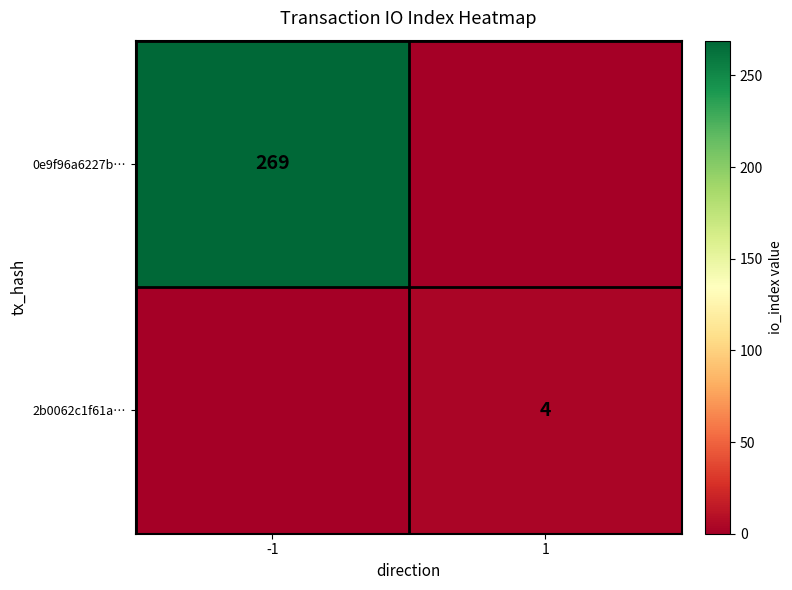

Is it true that 0e9f96a6227b… equals 356 at -1?

False